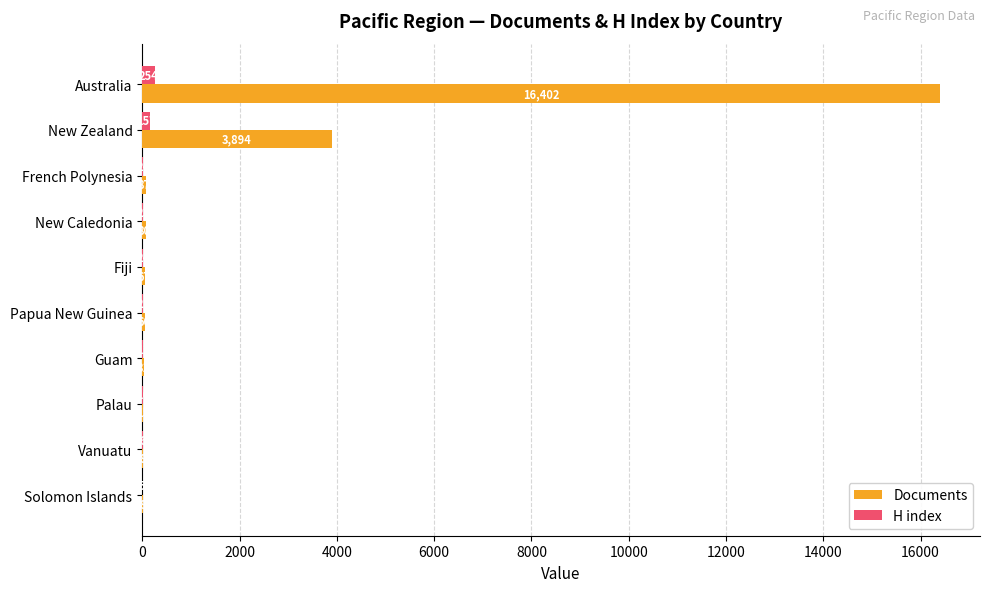

The H index series shows 157 at New Zealand. True or false?

True